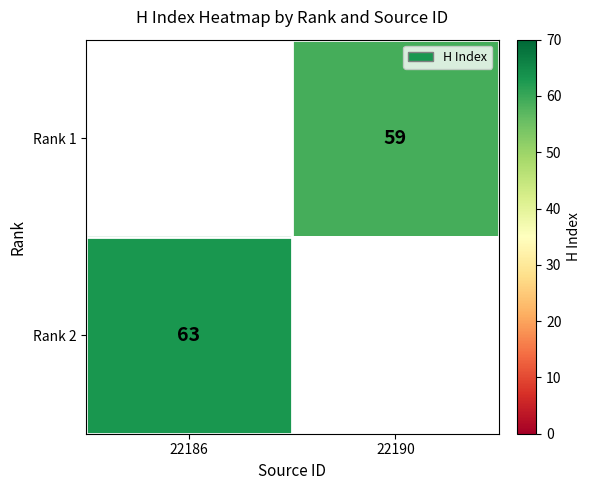

The Rank 1 series shows 83 at 22190. True or false?

False